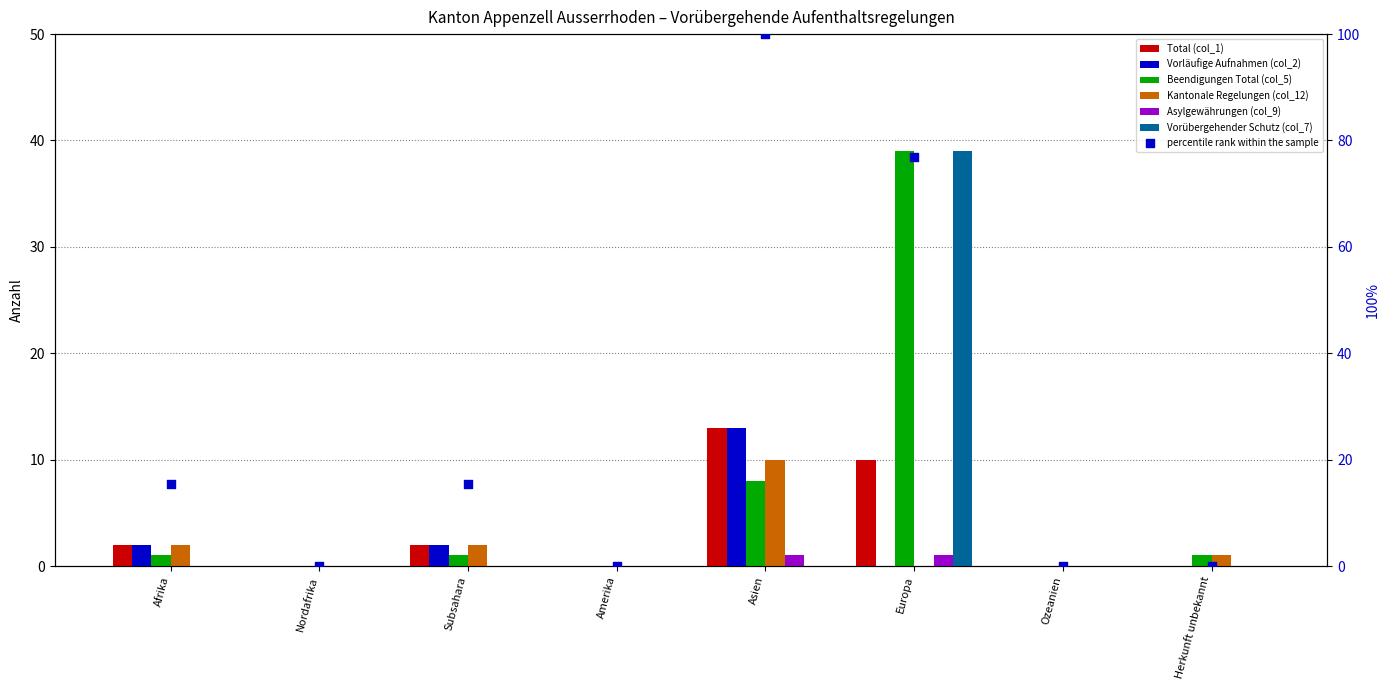

Is the value of Vorläufige Aufnahmen (col_2) at Asien greater than the value of Vorübergehender Schutz (col_7) at Ozeanien?

Yes